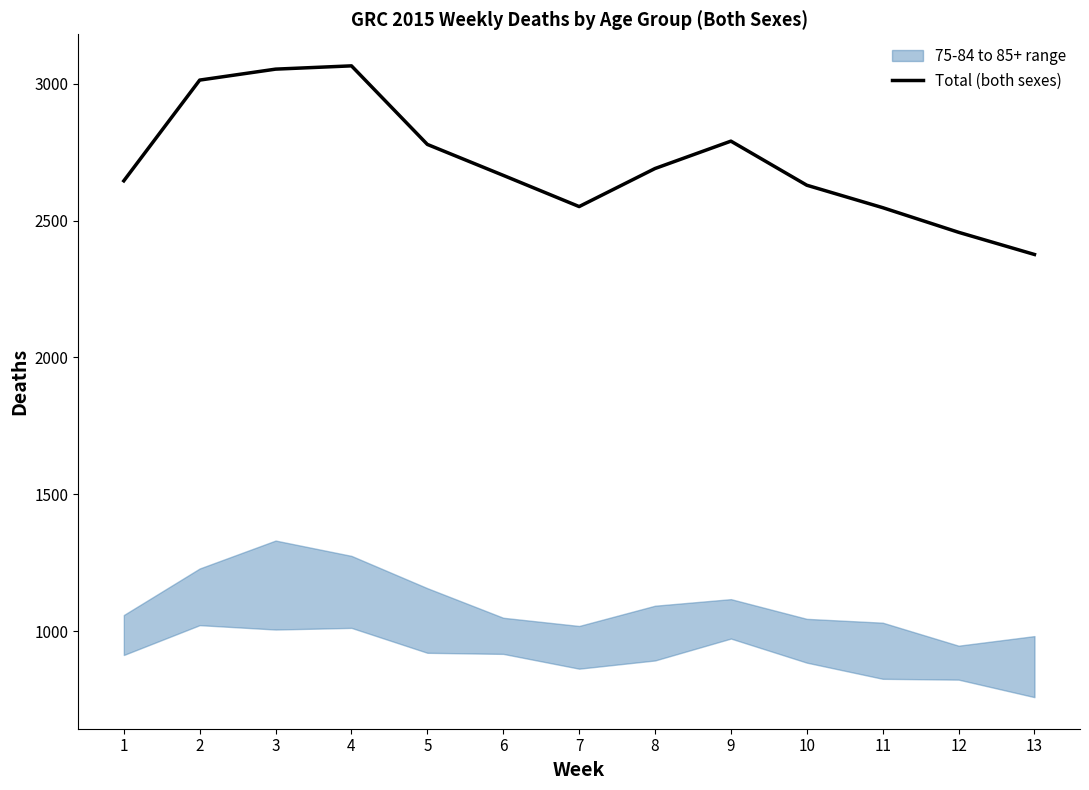

What is the value of the 5th point from the left?

2778